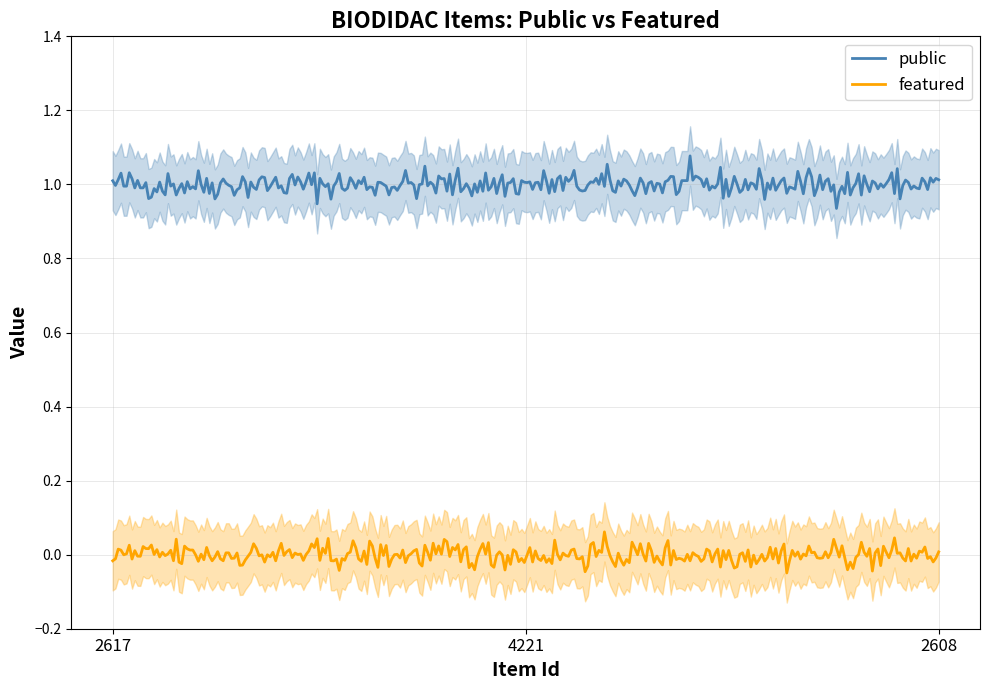

What is the value of the public point at the 3rd from the left?

1